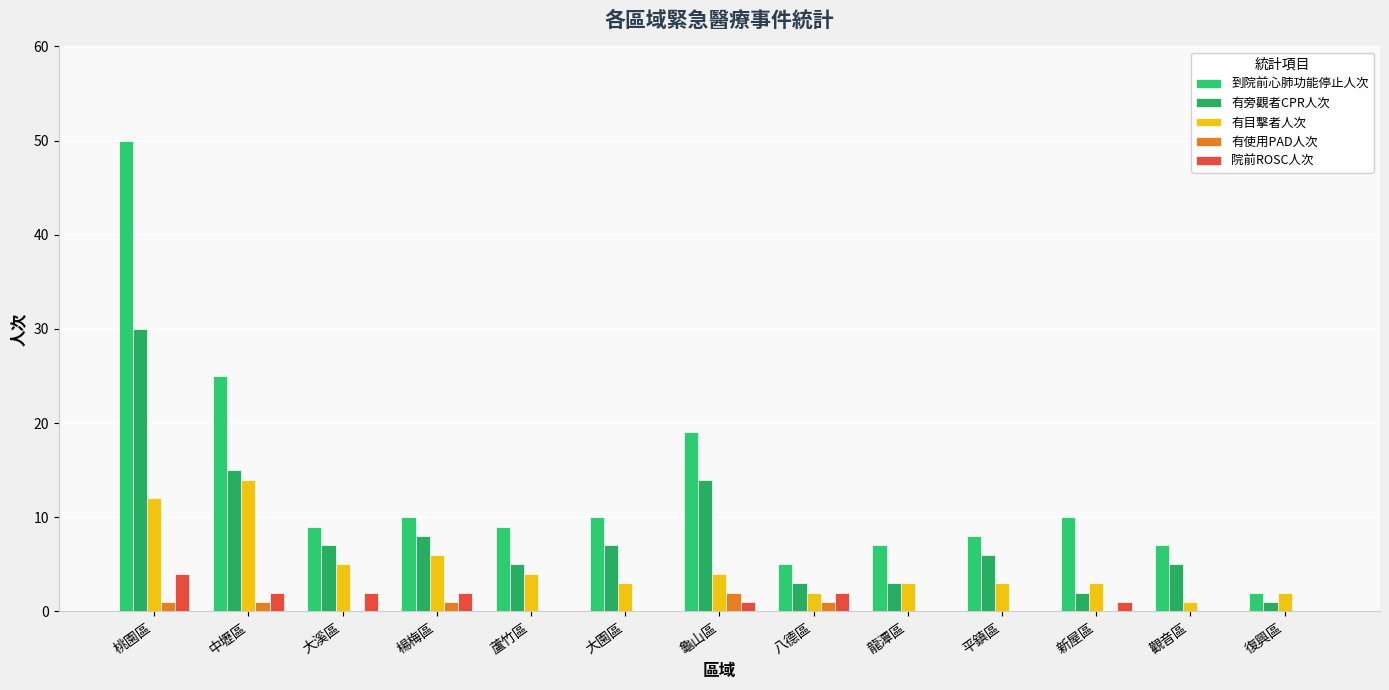

Reading right to left, extract all data points from this chart.

到院前心肺功能停止人次: 2	7	10	8	7	5	19	10	9	10	9	25	50
有旁觀者CPR人次: 1	5	2	6	3	3	14	7	5	8	7	15	30
有目擊者人次: 2	1	3	3	3	2	4	3	4	6	5	14	12
有使用PAD人次: 0	0	0	0	0	1	2	0	0	1	0	1	1
院前ROSC人次: 0	0	1	0	0	2	1	0	0	2	2	2	4